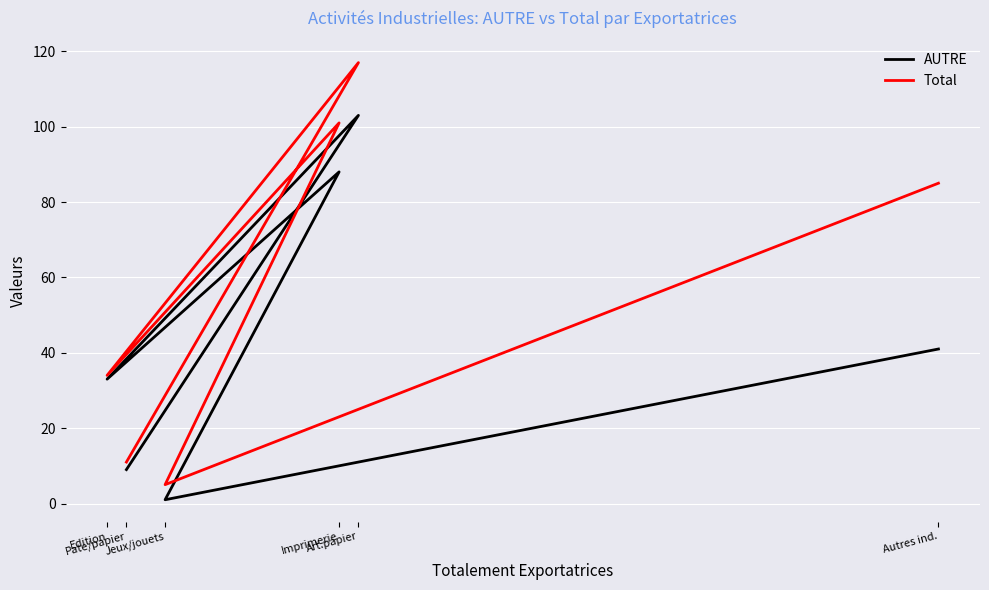

What value does the AUTRE series have at Edition?

33